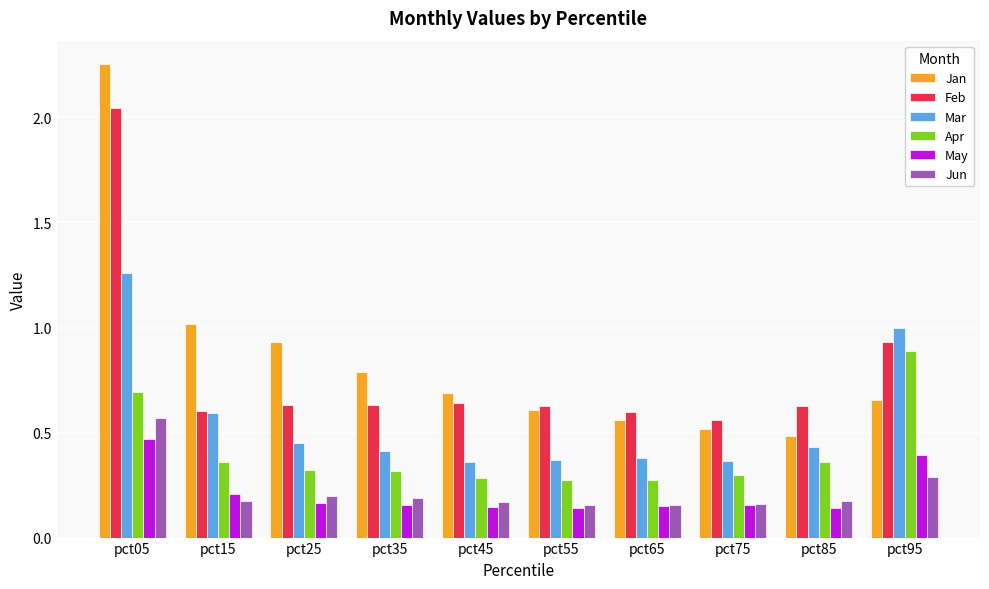

Rank the series by their maximum value, from highest to lowest.

Jan, Feb, Mar, Apr, Jun, May